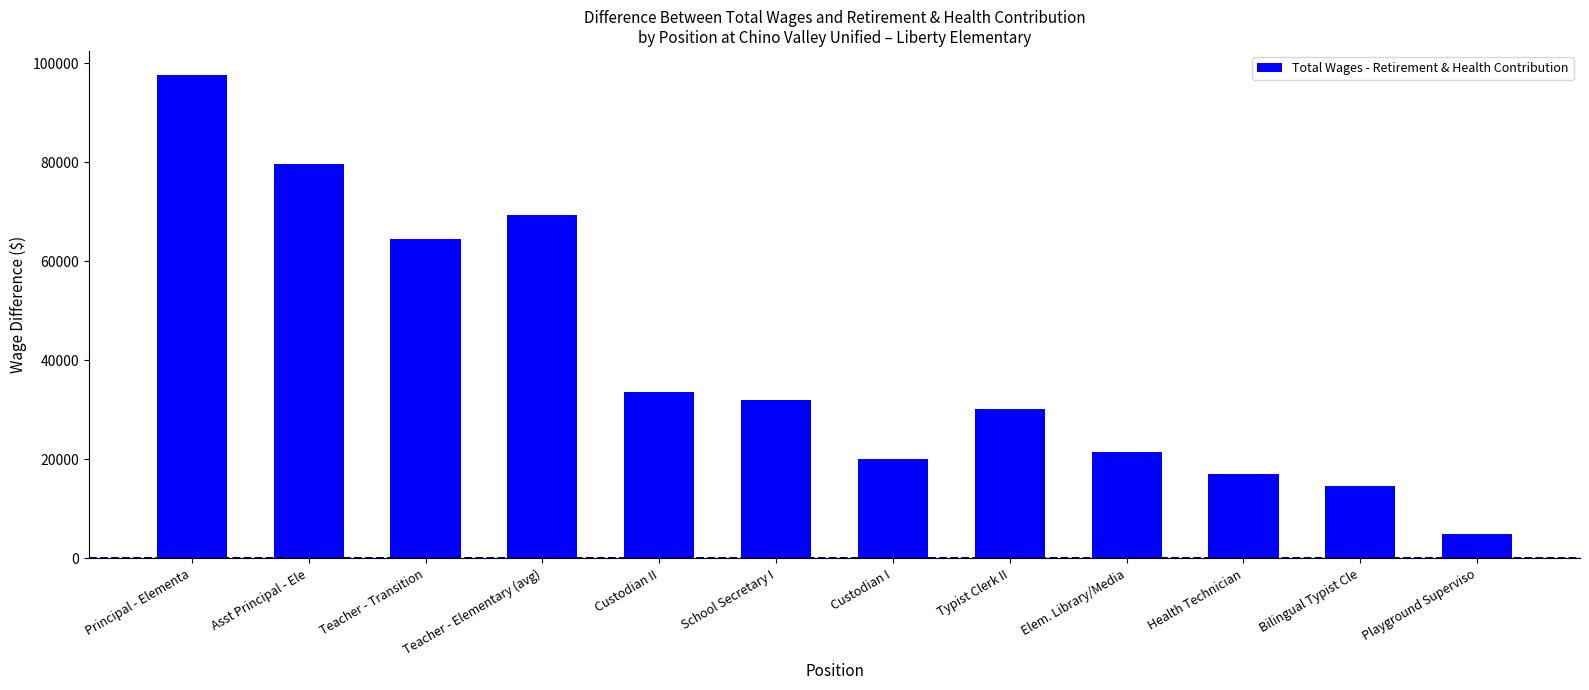

What is the label of the 11th bar from the right?

Asst Principal - Ele